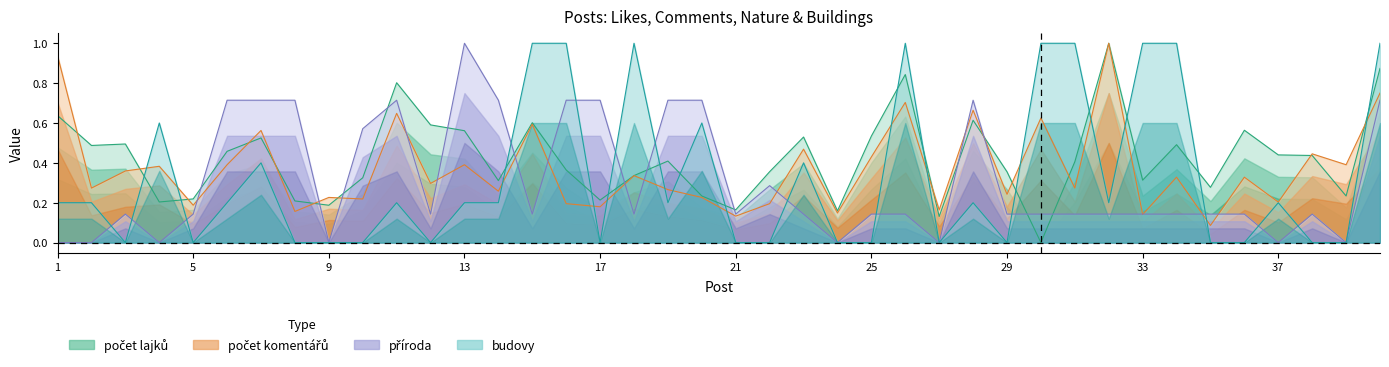

Between 20 and 6, which is larger?

6